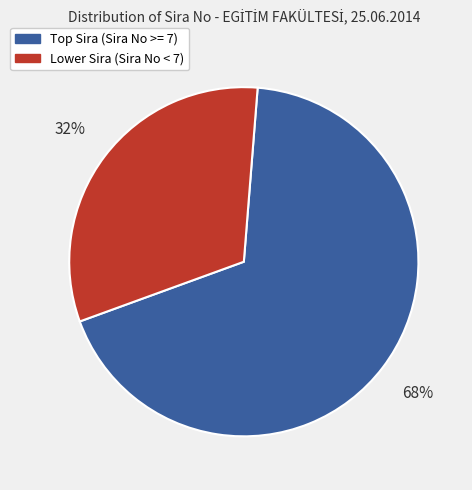

Is it true that Lower Sira (Sira No < 7) is 45% of the pie?

False